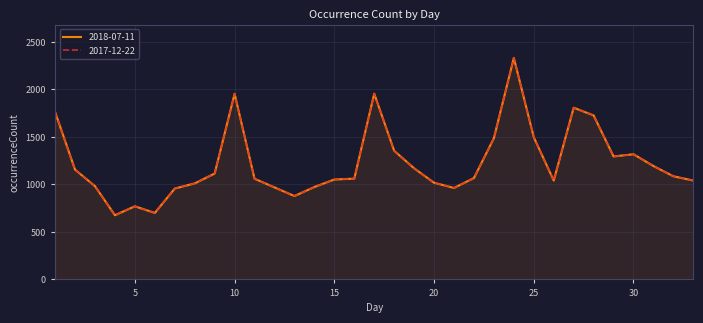

What is the minimum value for 2018-07-11?

676